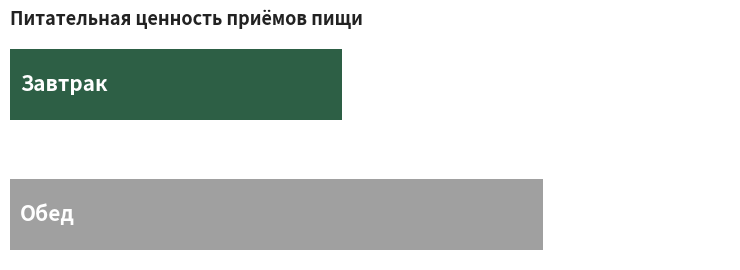

True or false: Калорийность has a value of 564.3 at Обед.

False